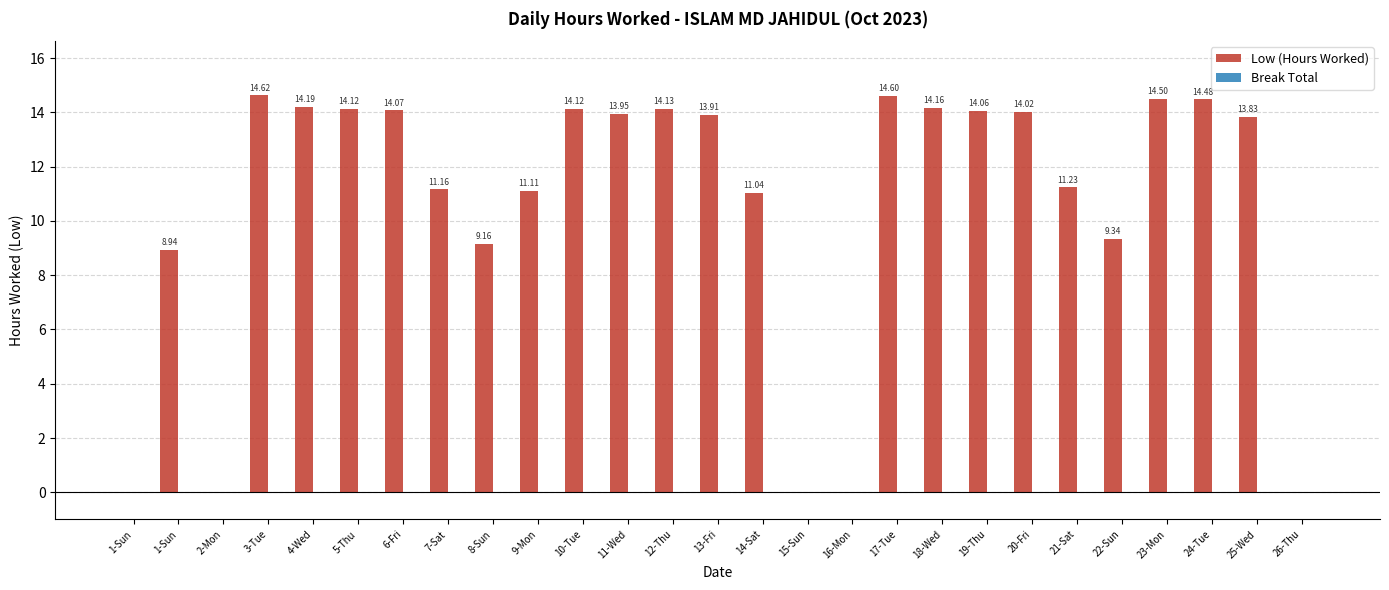

What is the label of the 9th bar from the right?

18-Wed